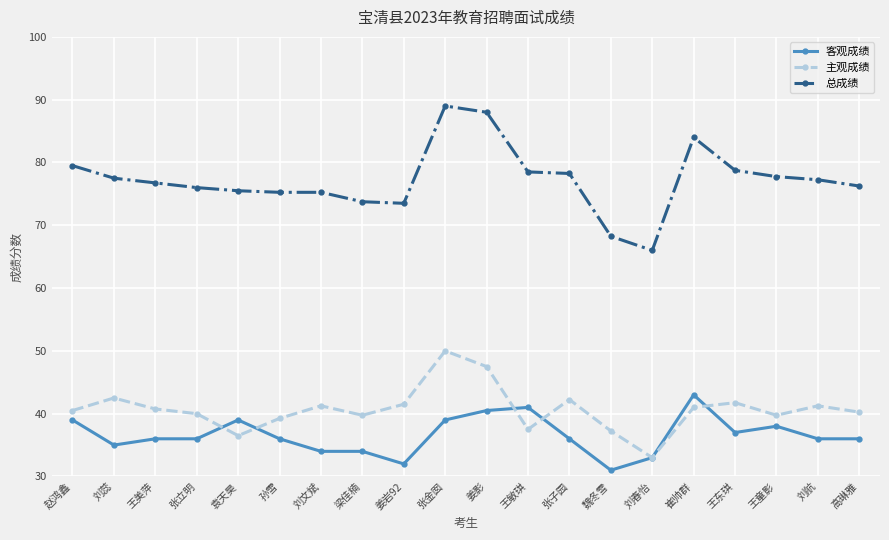

At how many categories does at least one series exceed 61?

20